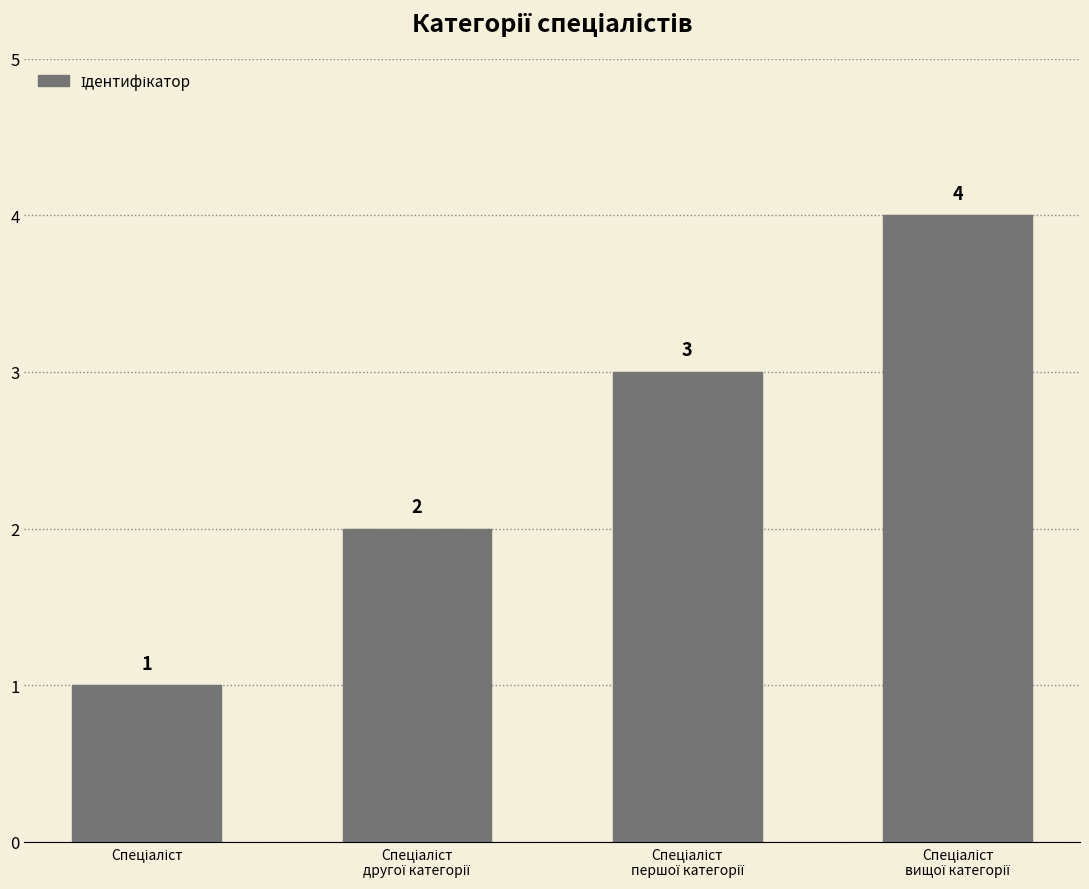

What is the sum of all values?

10